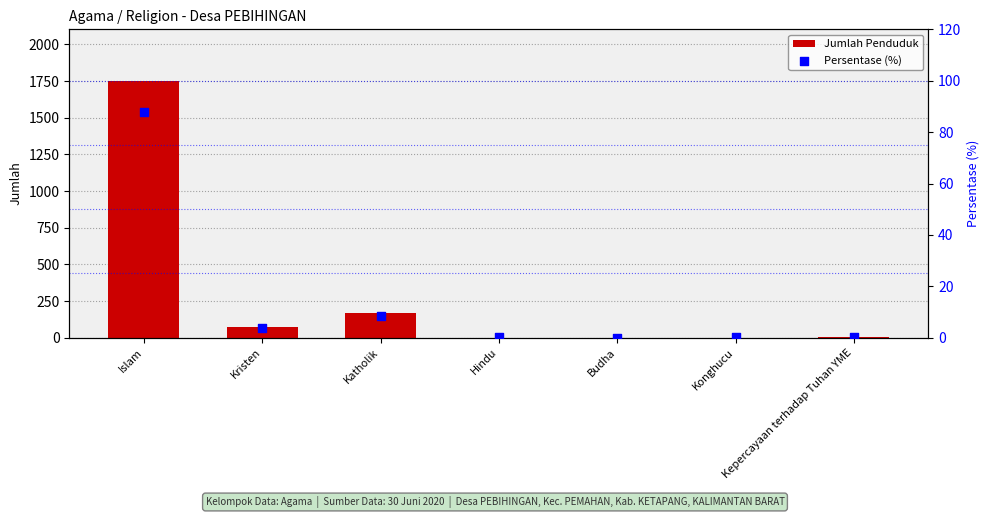

Which series reaches the minimum Y coordinate?

Jumlah Penduduk